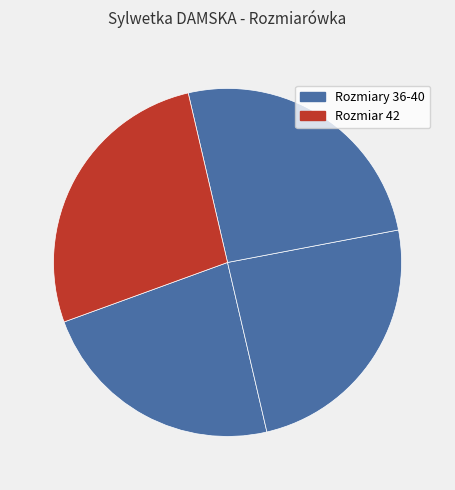

How many slices are in this pie chart?

4